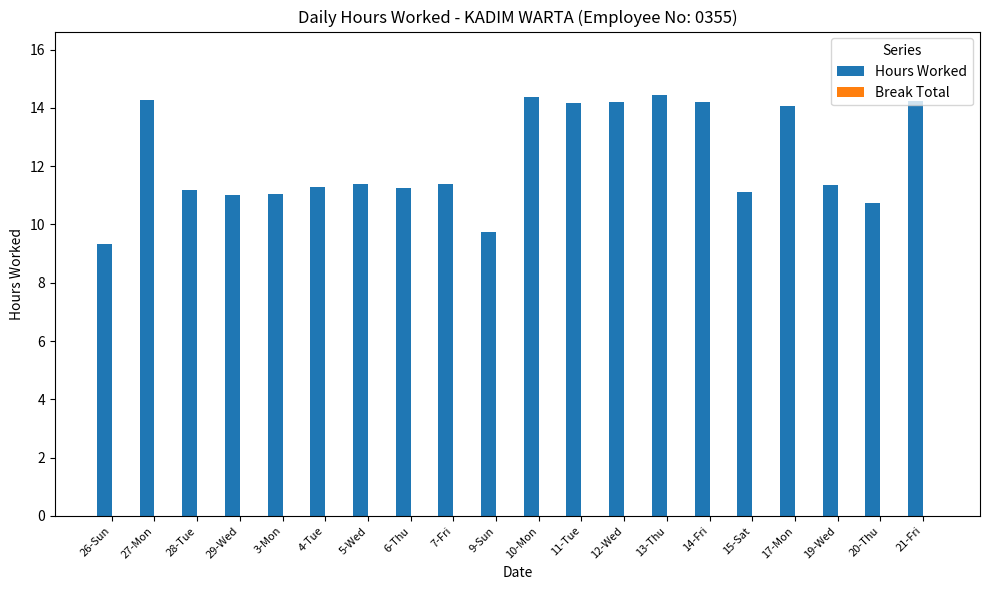

Which has a higher value, 3-Mon or 6-Thu?

6-Thu